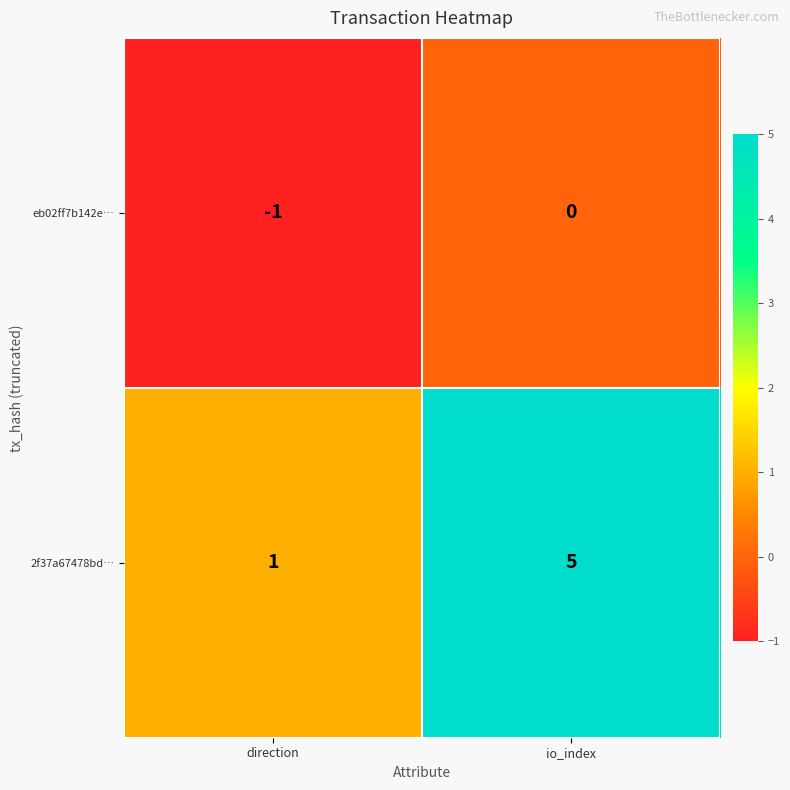

What is the maximum value for 2f37a67478bd…?

5